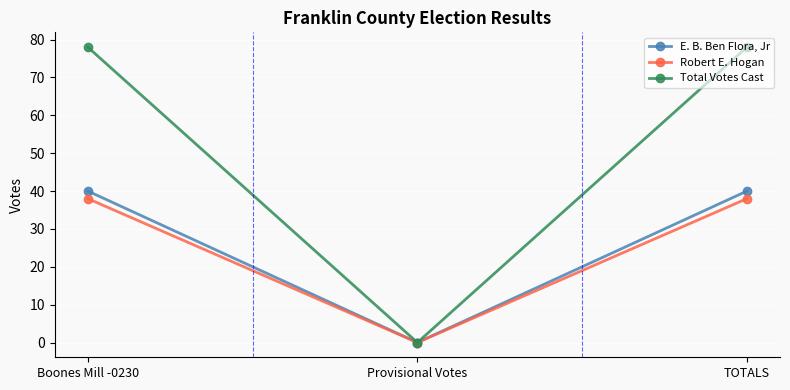

Count the number of categories in the chart.

3